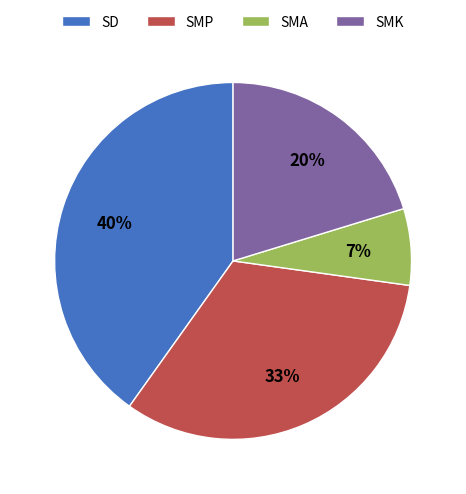

True or false: SMA accounts for 1% of the total.

False